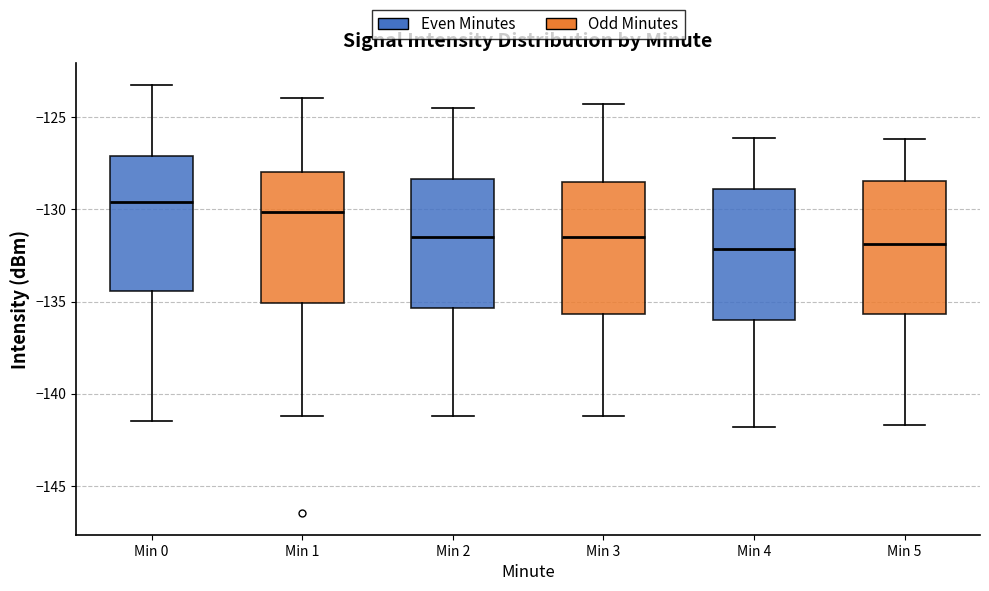

Reading left to right, transcribe this box plot: for each box, give where its median line is, the range the box spans, and where its two whiskers end, as read against the y-axis. The values are not printed on the chart, so give them approximately, as read against the axis.

Min 0: median -129.5, box -134.5 to -127.0, whiskers -141.5 to -123.0
Min 1: median -130.0, box -135.0 to -128.0, whiskers -141.0 to -124.0
Min 2: median -131.5, box -135.5 to -128.5, whiskers -141.0 to -124.5
Min 3: median -131.5, box -135.5 to -128.5, whiskers -141.0 to -124.5
Min 4: median -132.0, box -136.0 to -129.0, whiskers -142.0 to -126.0
Min 5: median -132.0, box -135.5 to -128.5, whiskers -141.5 to -126.0